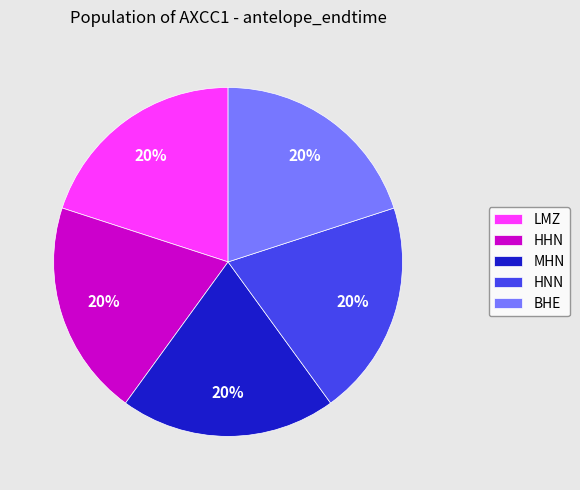

What is the ratio of the value at LMZ to the value at HNN?

1.0